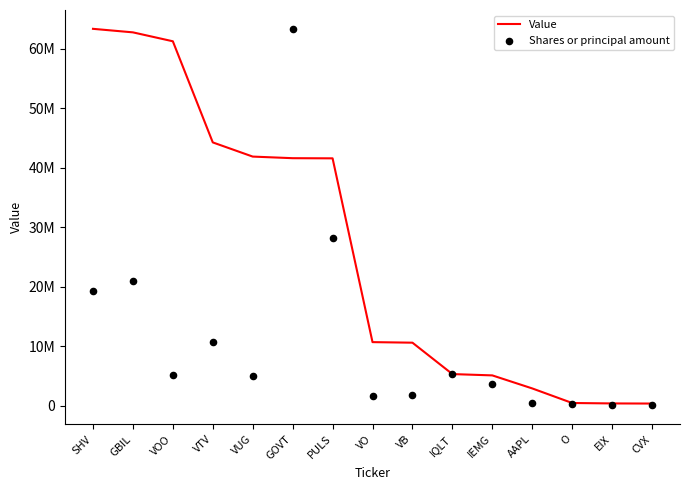

Which series reaches the minimum Y coordinate?

Shares or principal amount